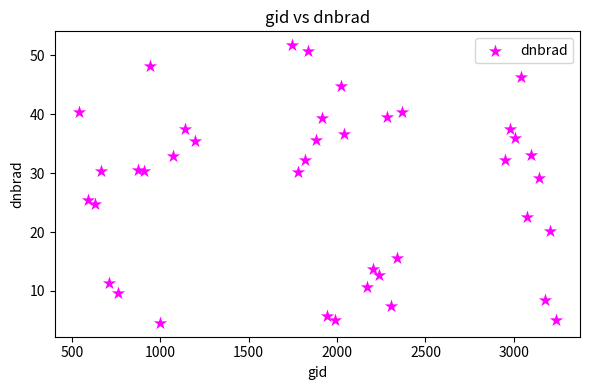

What Y value in the scatter plot is closest to 28?

29.1